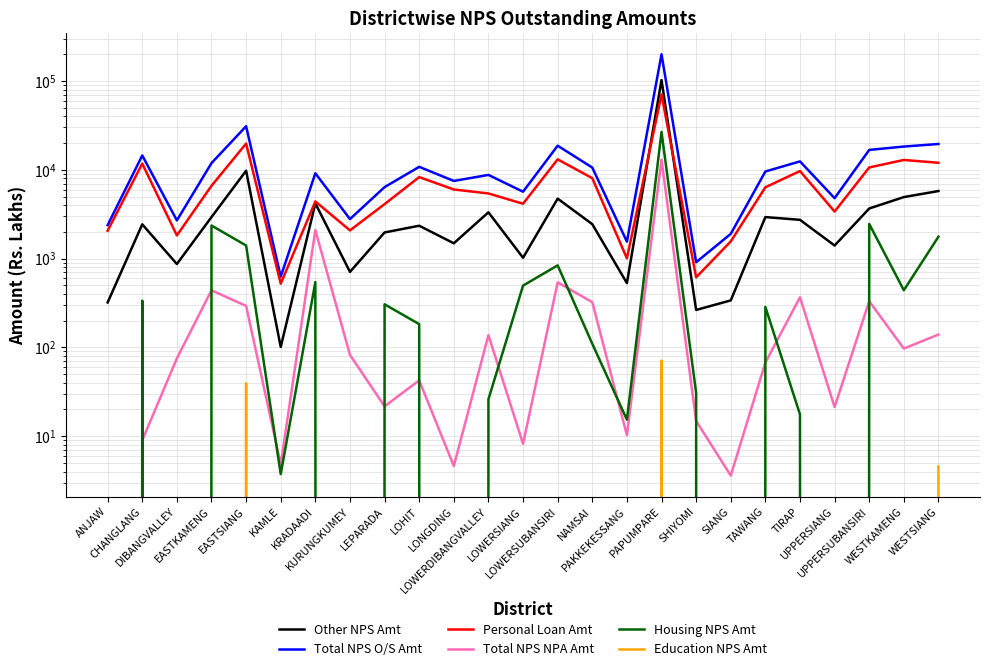

How many values in the Personal Loan Amt series are below 6010?

12